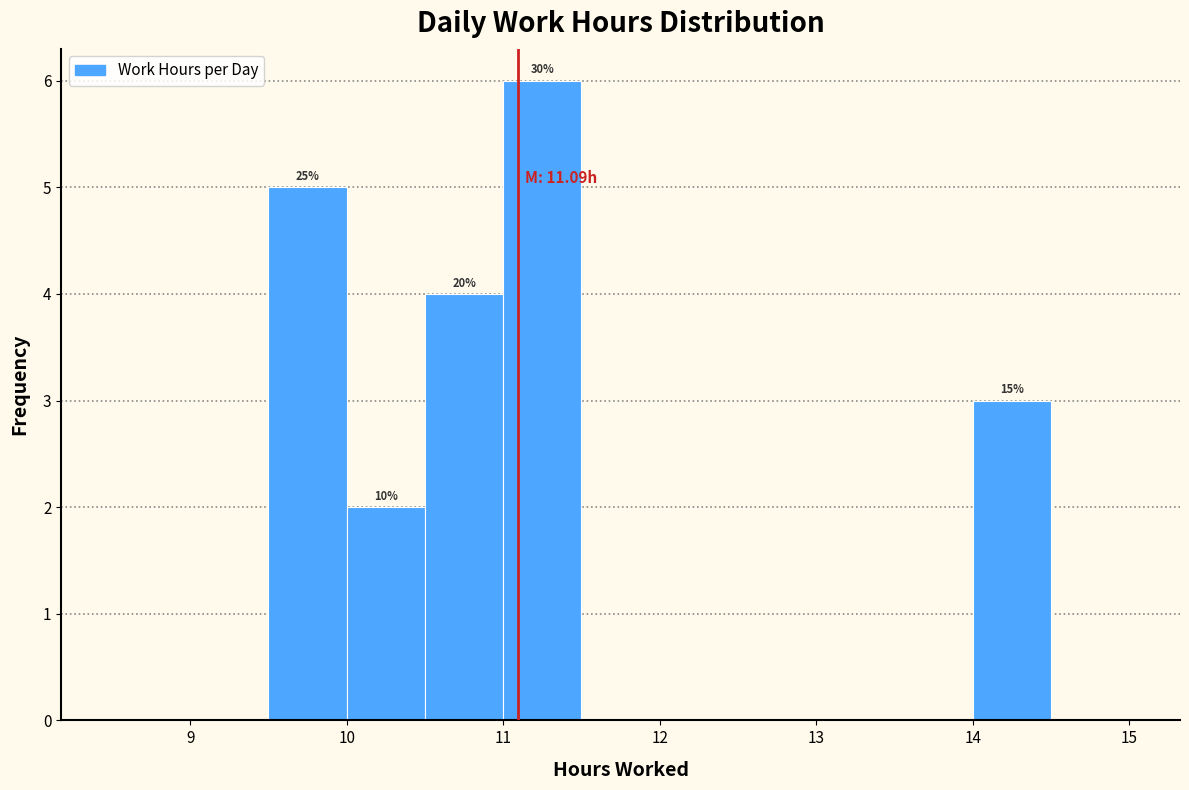

Which range on the x-axis has the tallest bar?

11.0 to 11.5